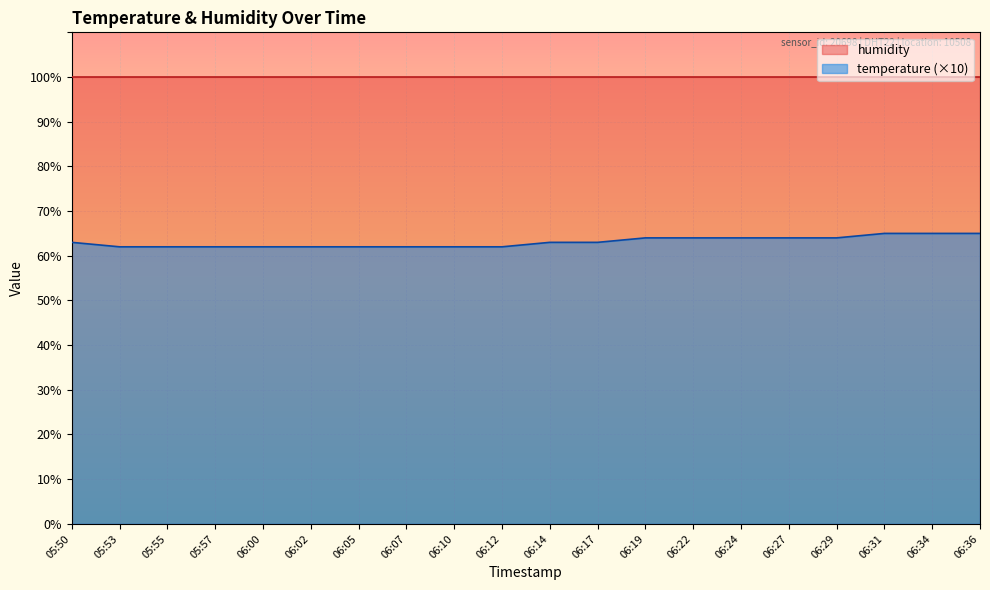

What is the greatest value displayed?

99.9